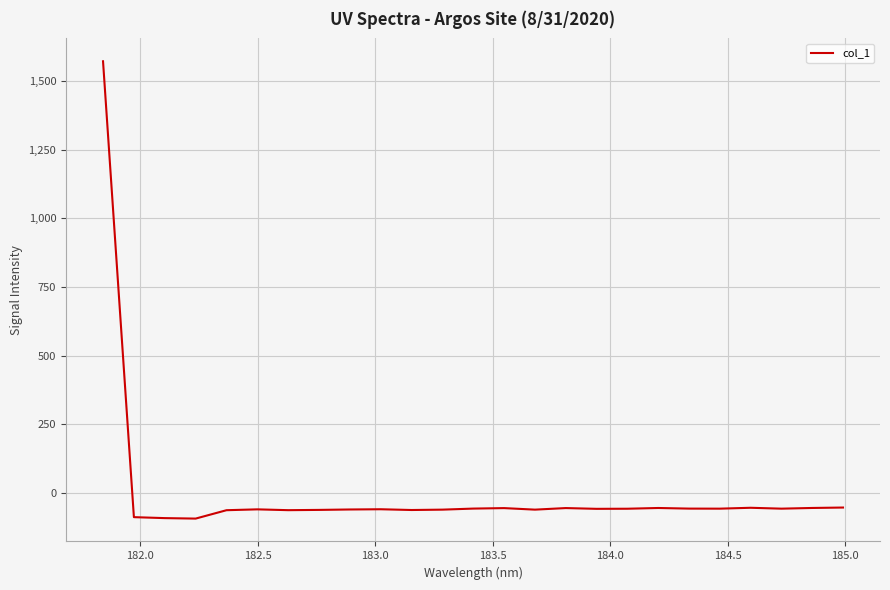

What is the difference between the maximum and minimum values?

1664.8